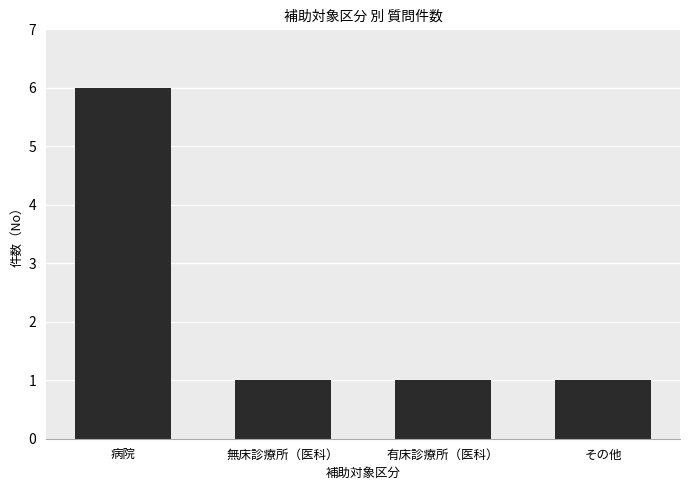

Reading right to left, list all the values displayed in this chart.

1	1	1	6